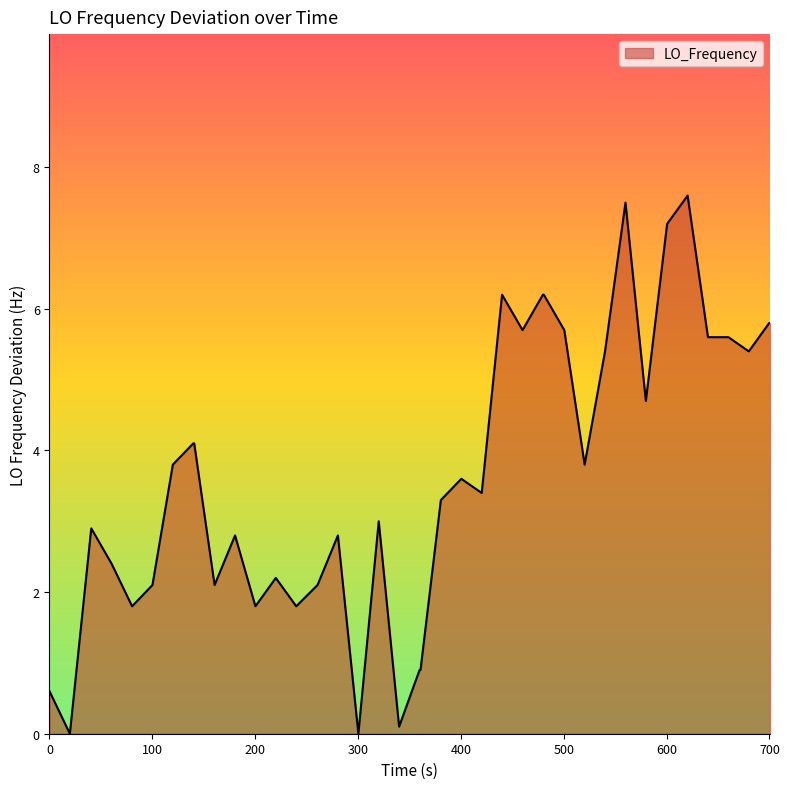

What is the difference between the maximum and minimum values?

7.6